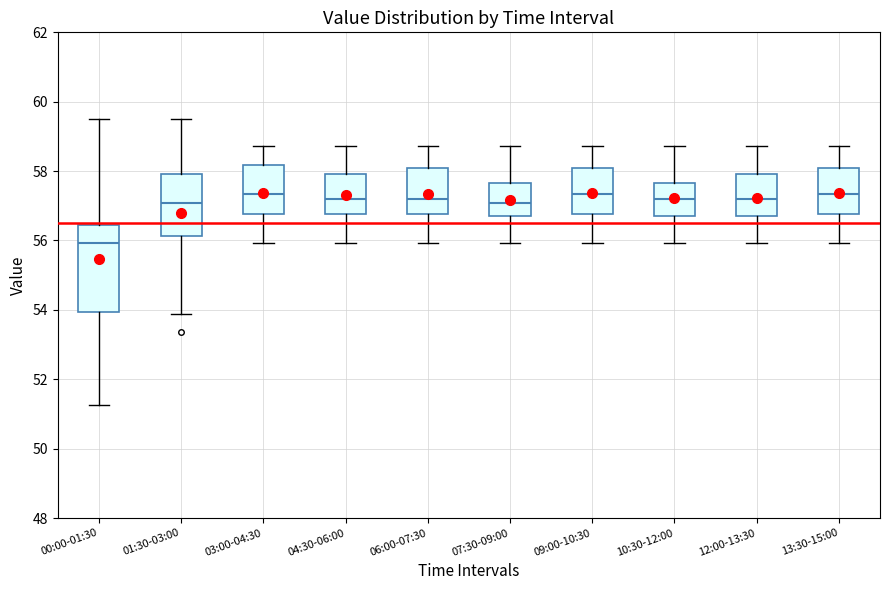

Where does the lower whisker of the box for 10:30-12:00 end on the y-axis? The values are not printed on the chart, so give them approximately, as read against the axis.

56.0